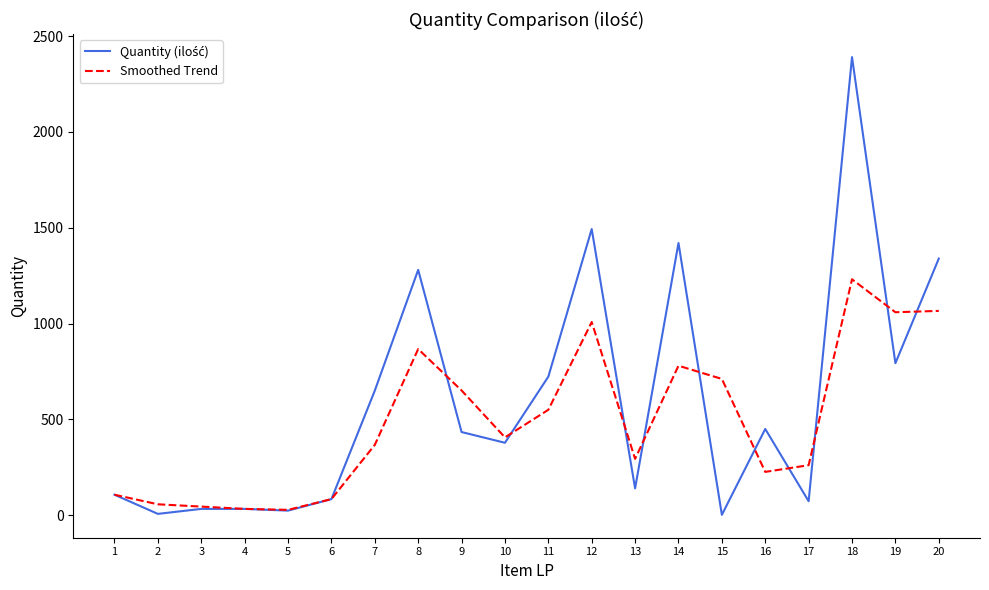

At which category is the sum across all series the highest?

18